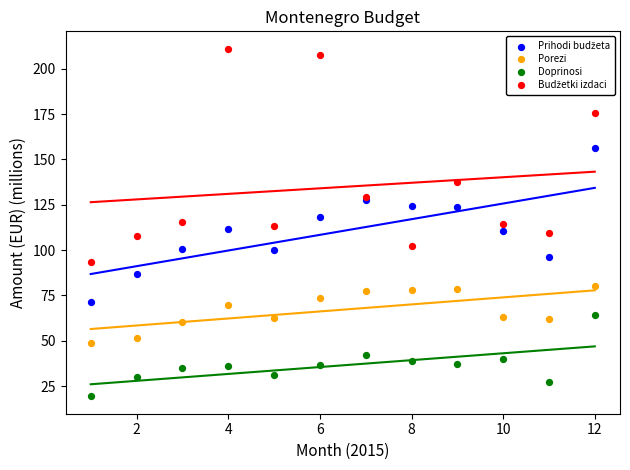

Which series reaches the minimum Y coordinate?

Doprinosi